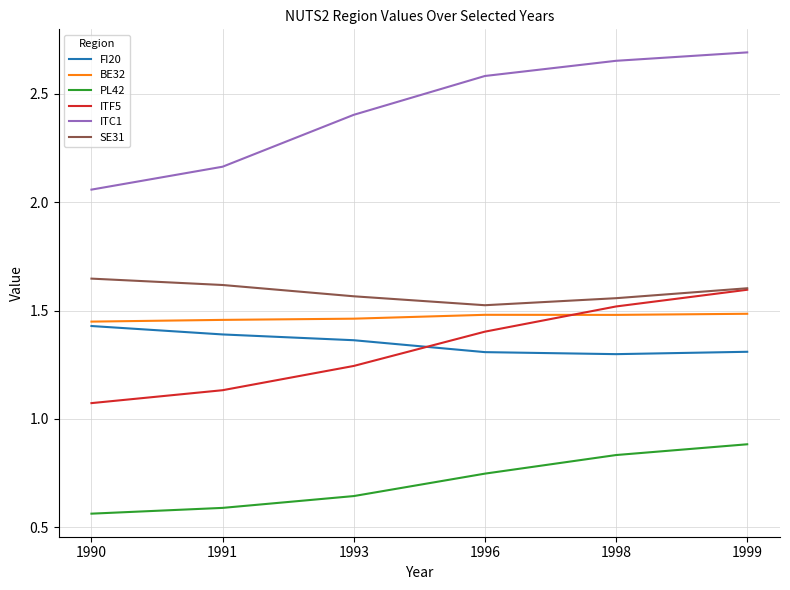

True or false: FI20 has a value of 1.4 at 1991.

True